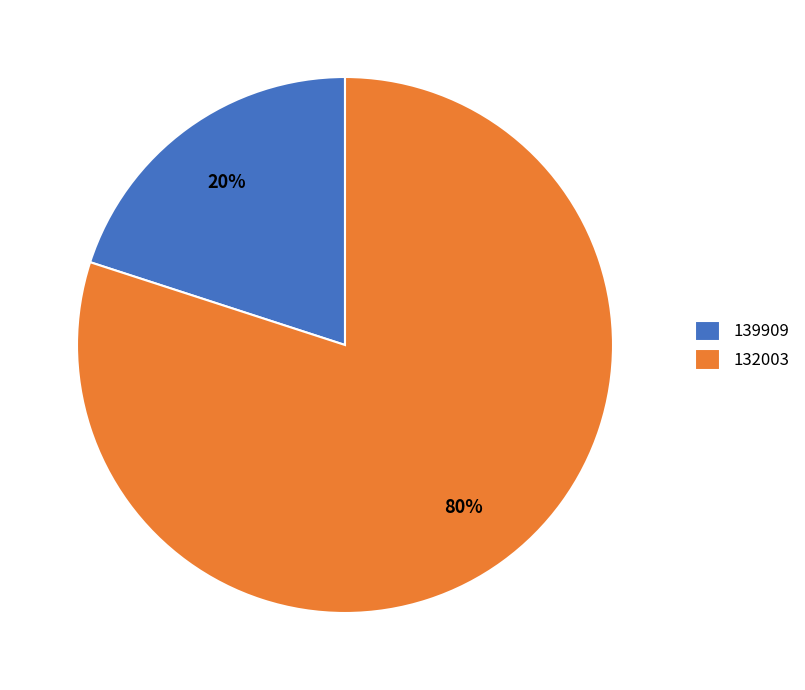

What percentage is the 132003 slice, to the nearest percent?

80%